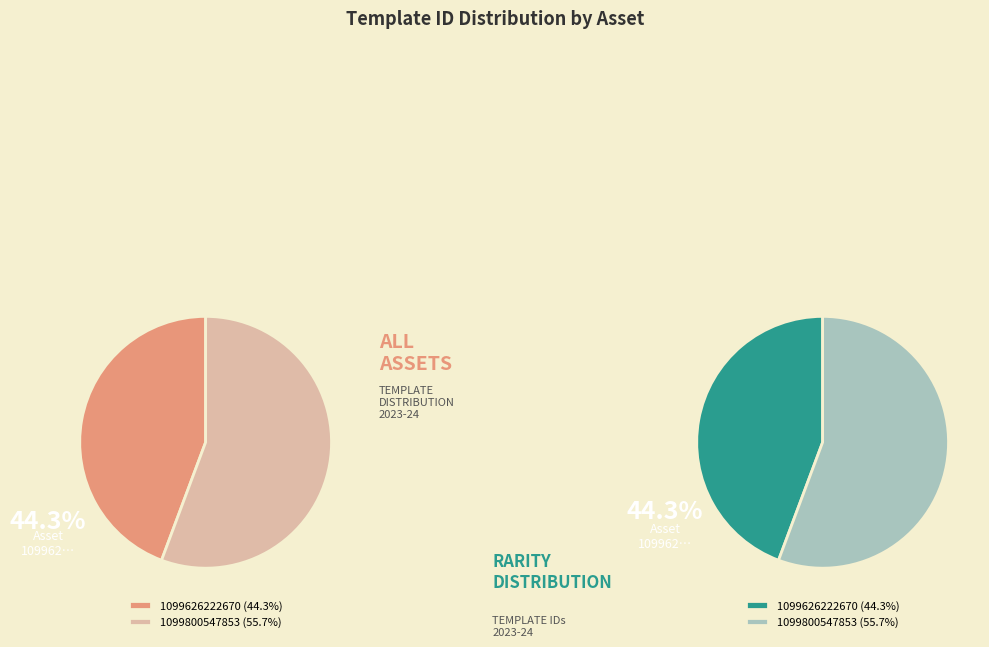

What percentage is the 1099800547853 slice, to the nearest percent?

56%